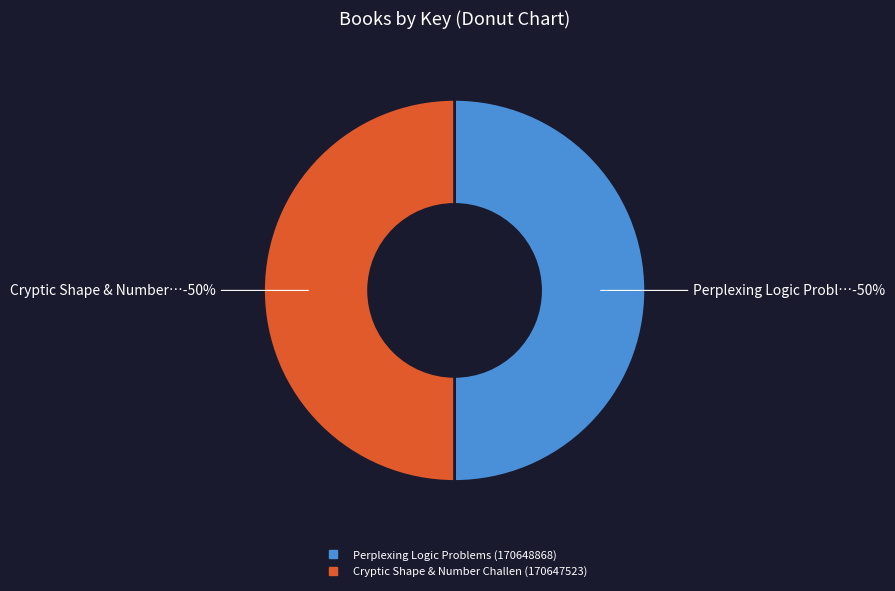

To the nearest percent, what percentage of the pie is 1?

50%